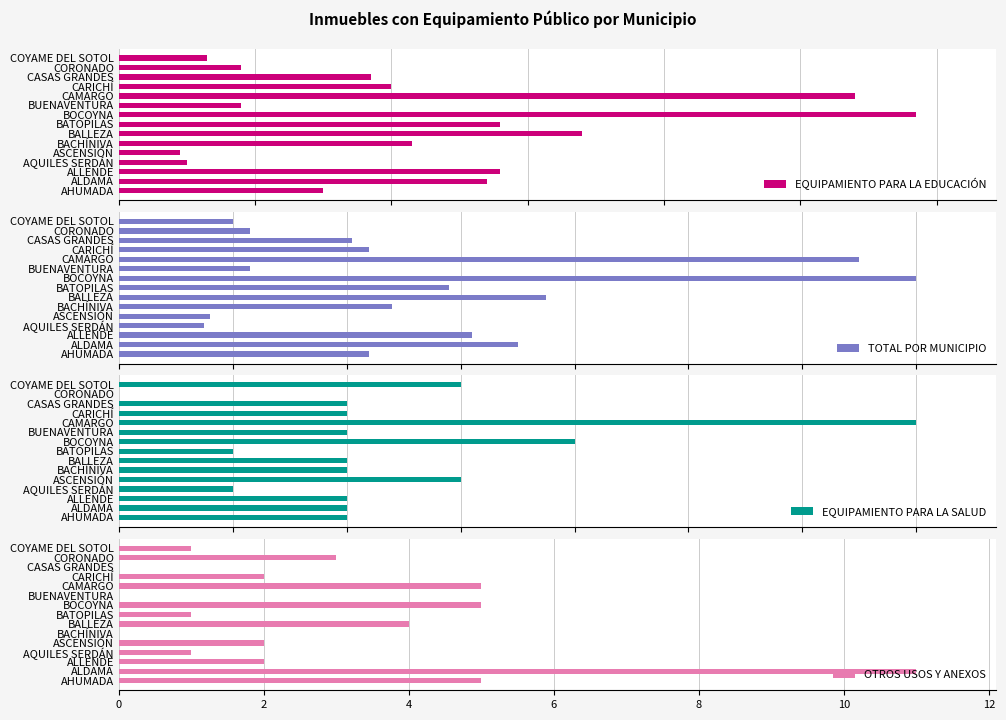

Is it true that OTROS USOS Y ANEXOS equals 0 at CASAS GRANDES?

True